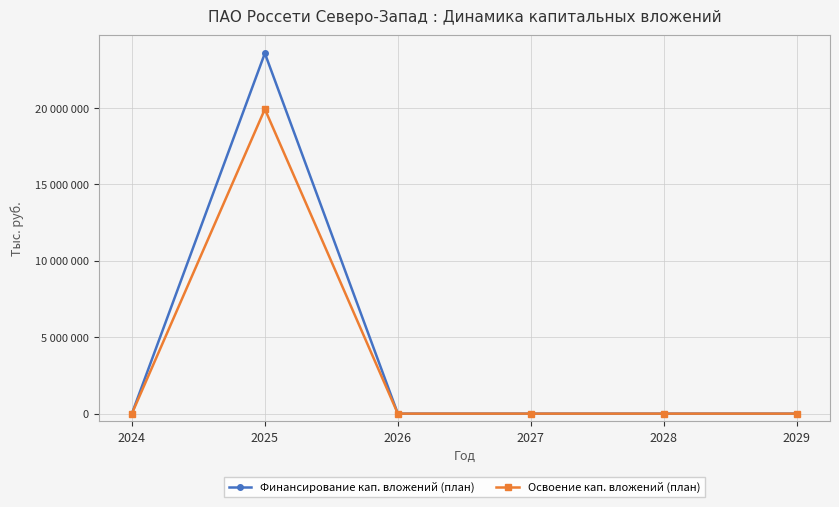

What is the sum of all Финансирование кап. вложений (план) values?

23586439